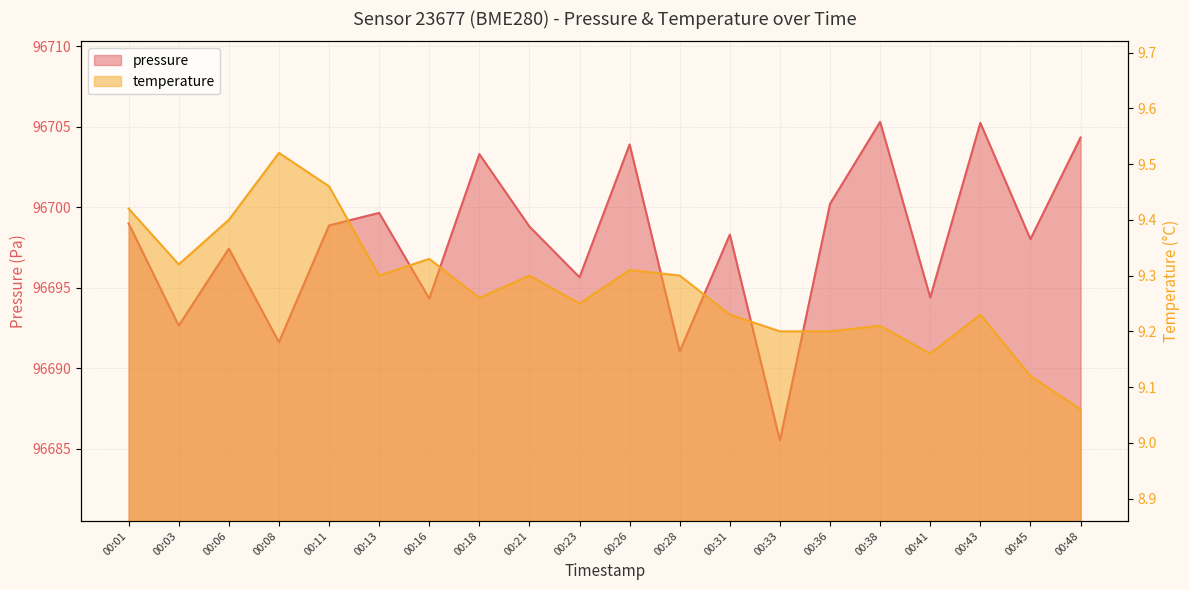

How many lines are shown in the chart?

2